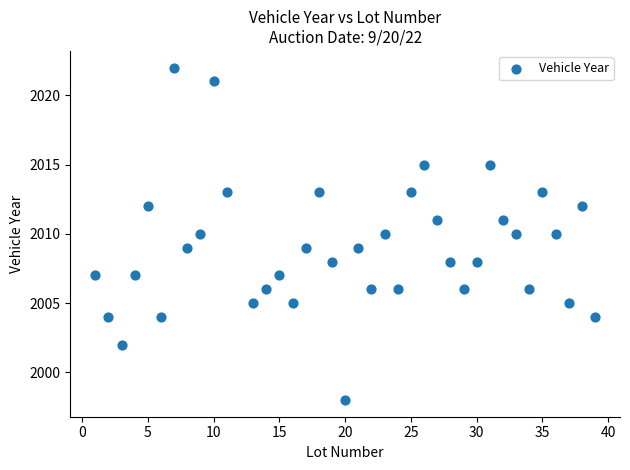

What is the range of Y values (max minus min)?

24